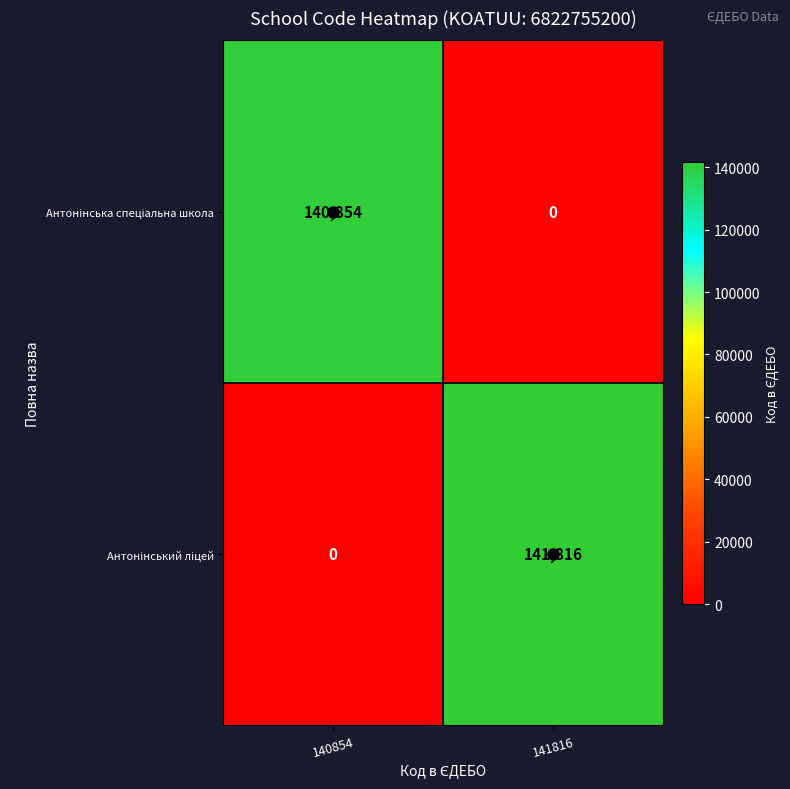

Which category has the highest value across all series?

141816